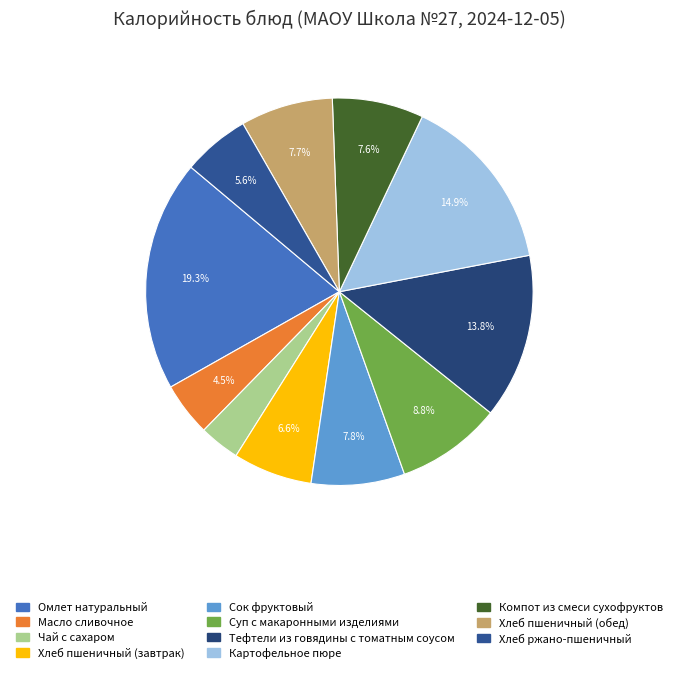

Is Масло сливочное the majority of the pie?

No